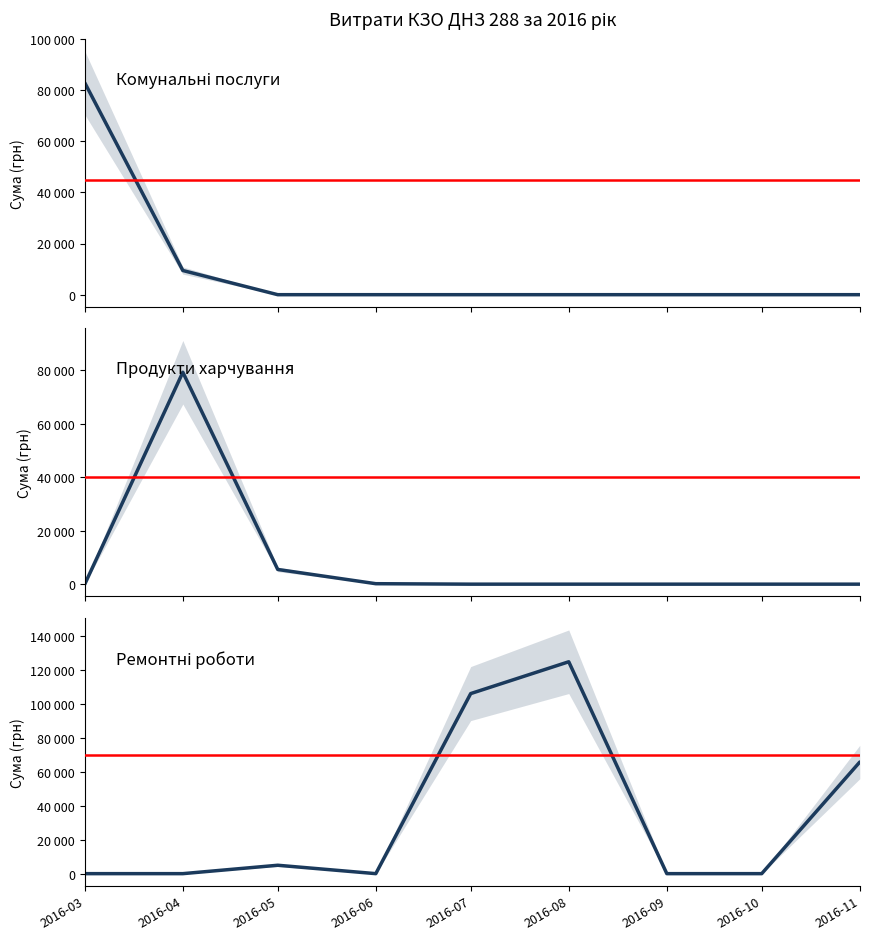

Reading right to left, list all the values displayed in this chart.

Комунальні послуги: 2016-11=0.0	2016-10=0.0	2016-09=0.0	2016-08=0.0	2016-07=0.0	2016-06=0.0	2016-05=0.0	2016-04=9451.1	2016-03=82834.0
Продукти харчування: 2016-11=0.0	2016-10=0.0	2016-09=0.0	2016-08=0.0	2016-07=0.0	2016-06=176.0	2016-05=5503.0	2016-04=79283.4	2016-03=0.0
Ремонтні роботи: 2016-11=65790.6	2016-10=0.0	2016-09=0.0	2016-08=124904.8	2016-07=106147.3	2016-06=0.0	2016-05=4950.0	2016-04=0.0	2016-03=0.0